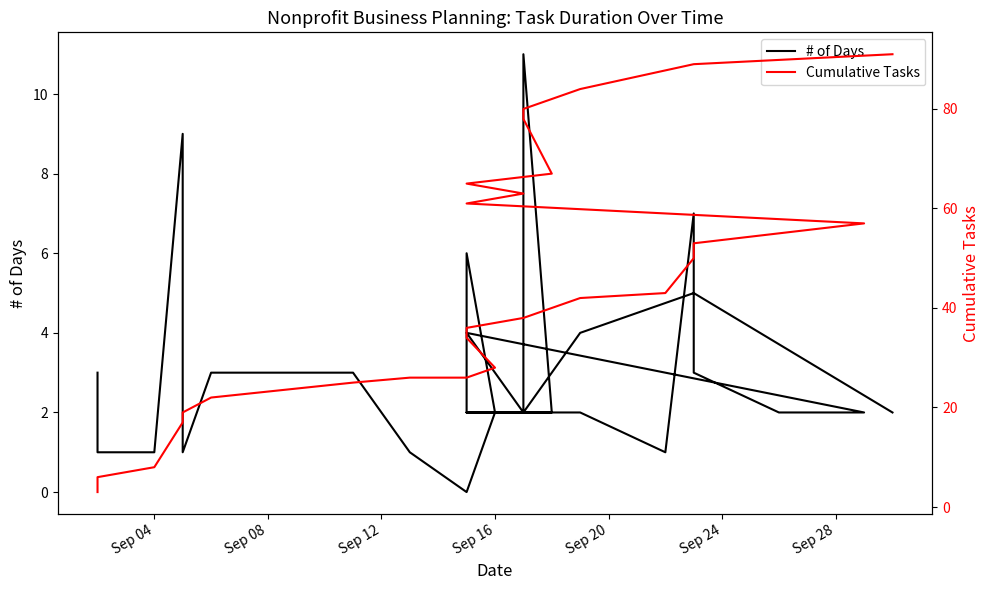

True or false: # of Days has more than 0 interior local peaks.

True